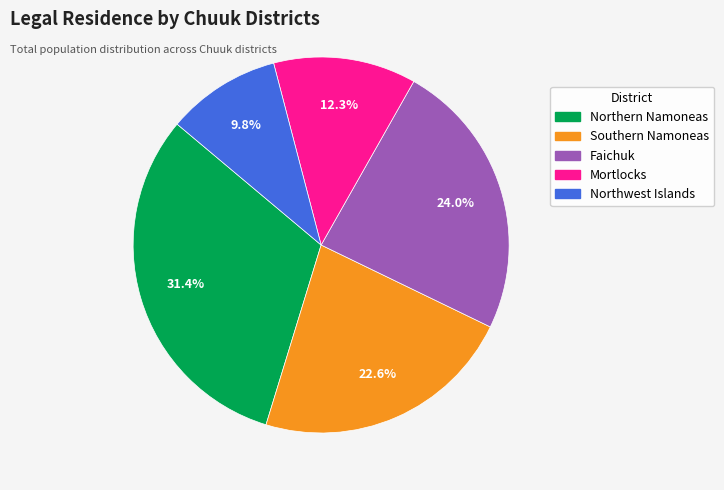

Is there any slice that represents more than half of the pie?

No